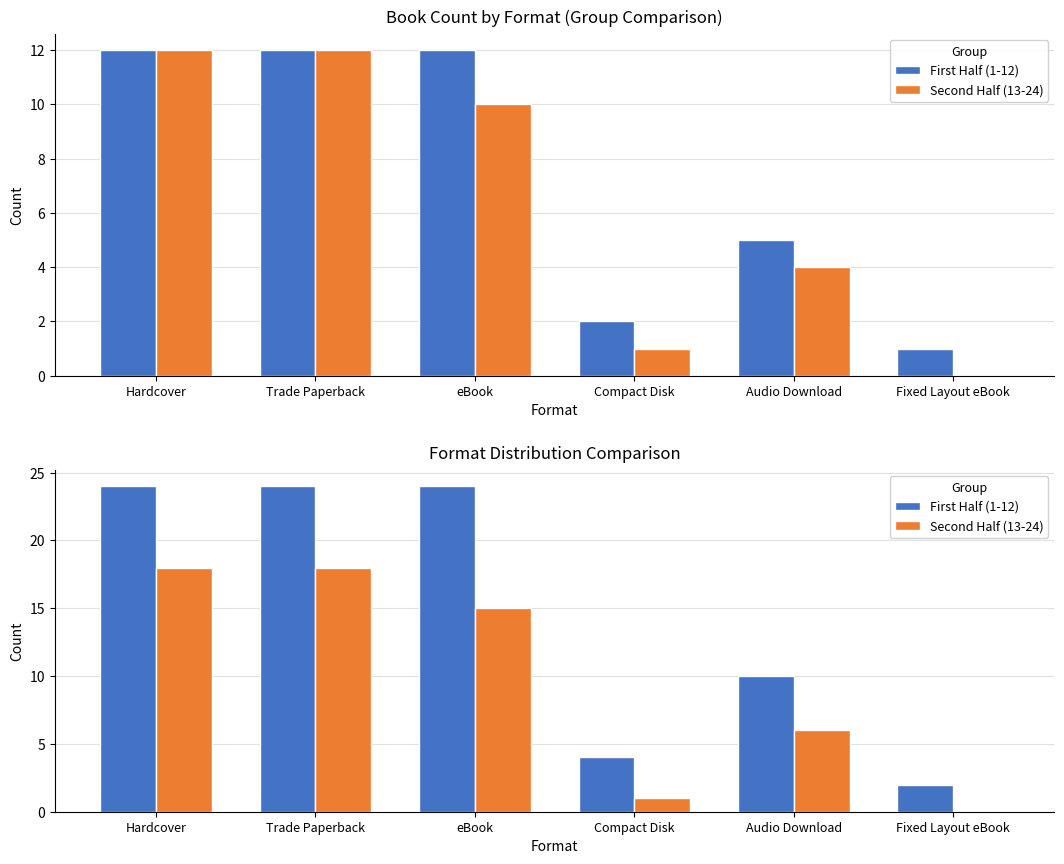

True or false: Second Half (13-24) has a value of 18 at Trade Paperback.

True